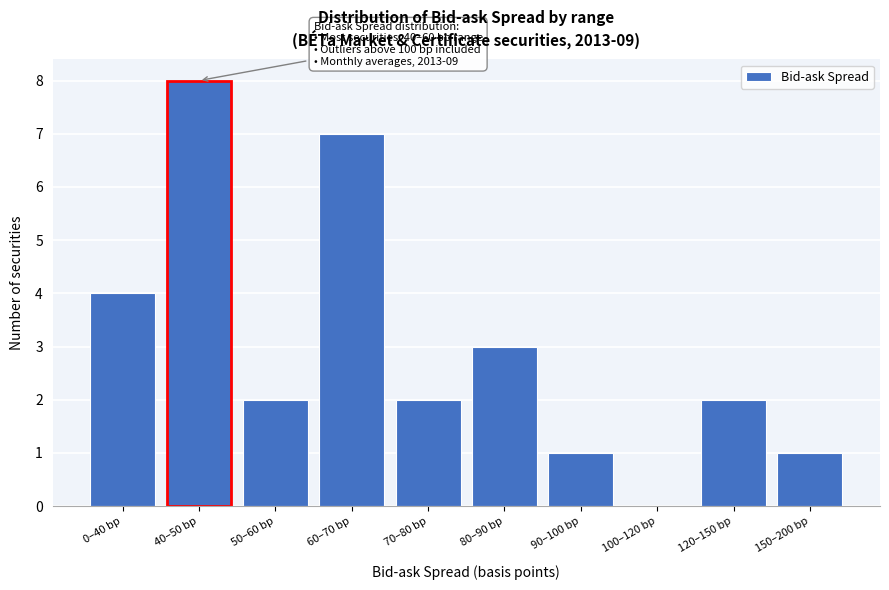

Reading right to left, list all the values displayed in this chart.

150–200 bp=1	120–150 bp=2	100–120 bp=0	90–100 bp=1	80–90 bp=3	70–80 bp=2	60–70 bp=7	50–60 bp=2	40–50 bp=8	0–40 bp=4